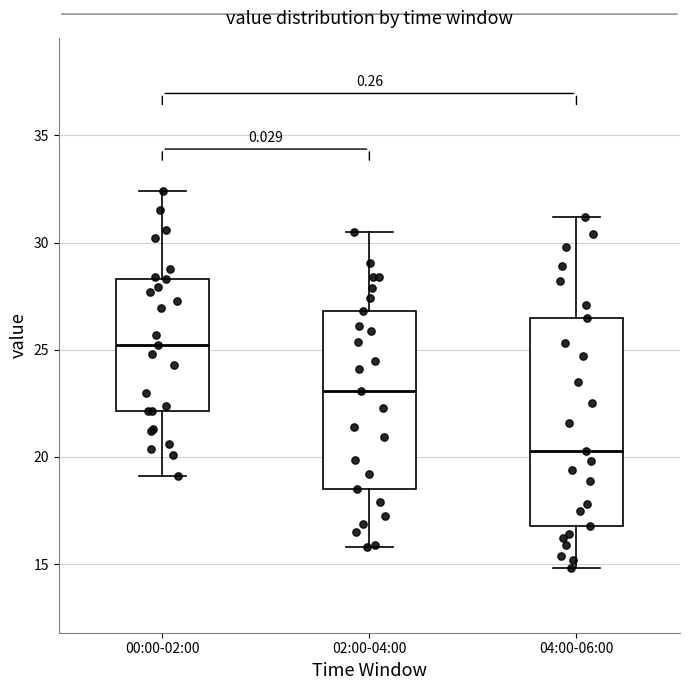

Which box is the tallest, from its lower edge to its upper edge?

04:00-06:00